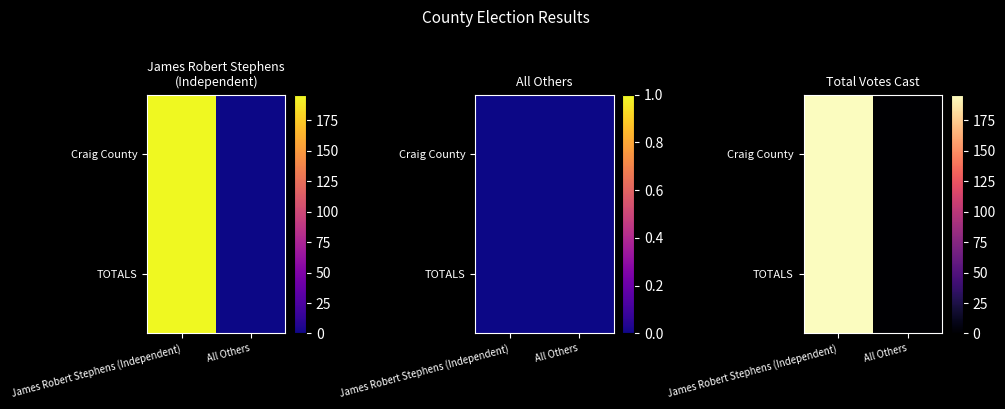

Between All Others and James Robert Stephens (Independent), which is larger?

James Robert Stephens (Independent)